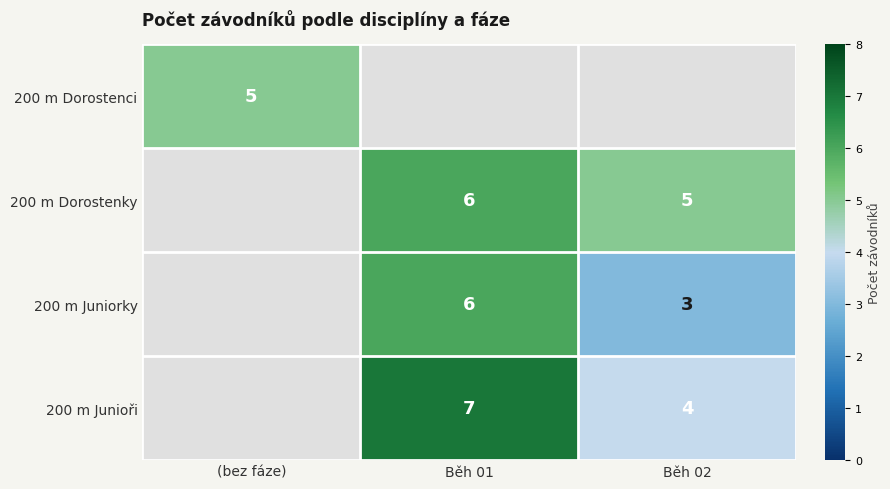

Is it true that 200 m Juniorky equals 6 at Běh 01?

True